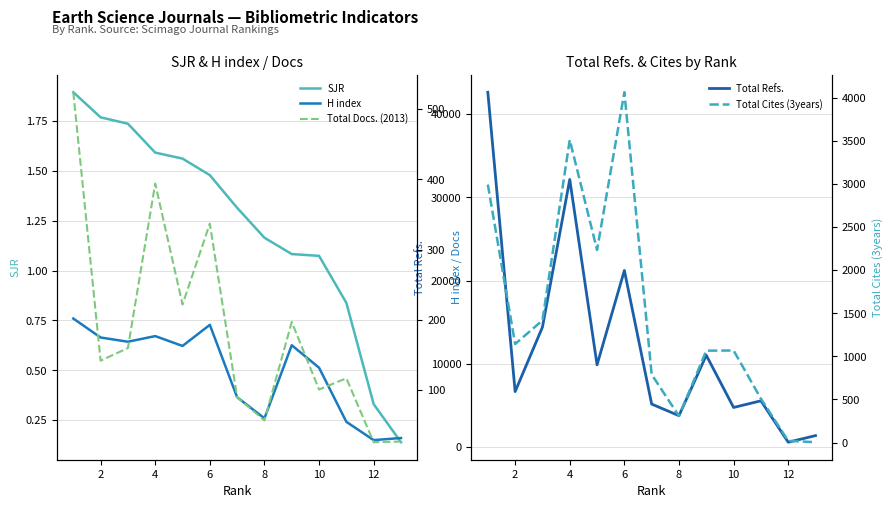

What is the sum of all SJR values?

16.0